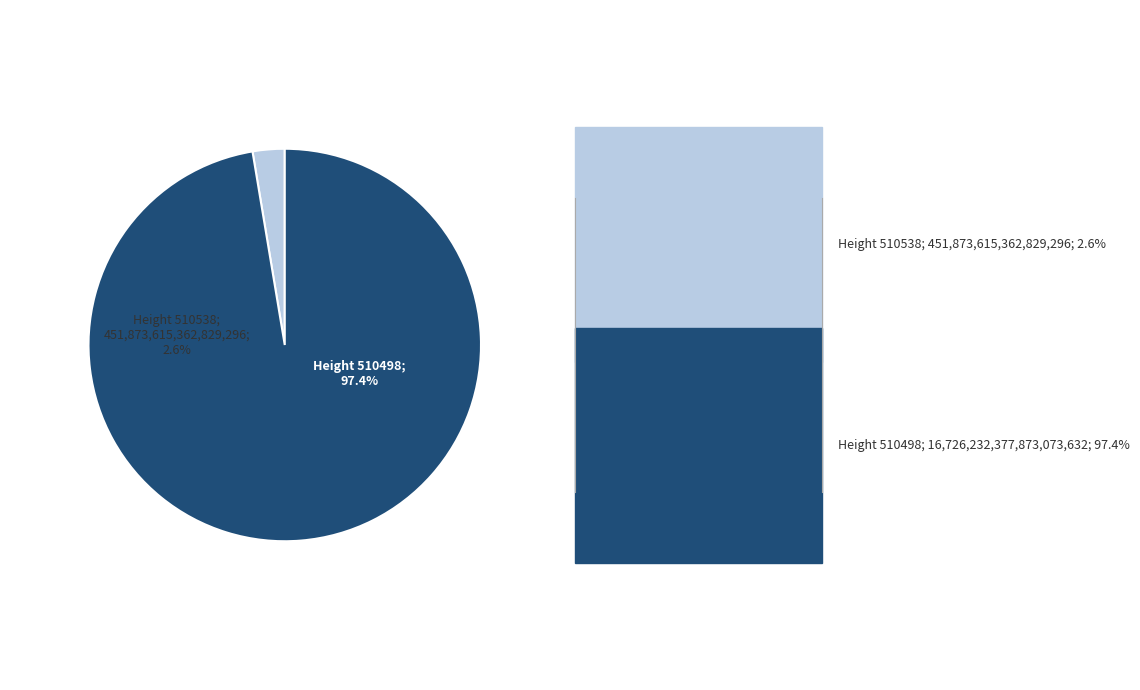

What percentage is the 510498 slice, to the nearest percent?

97%